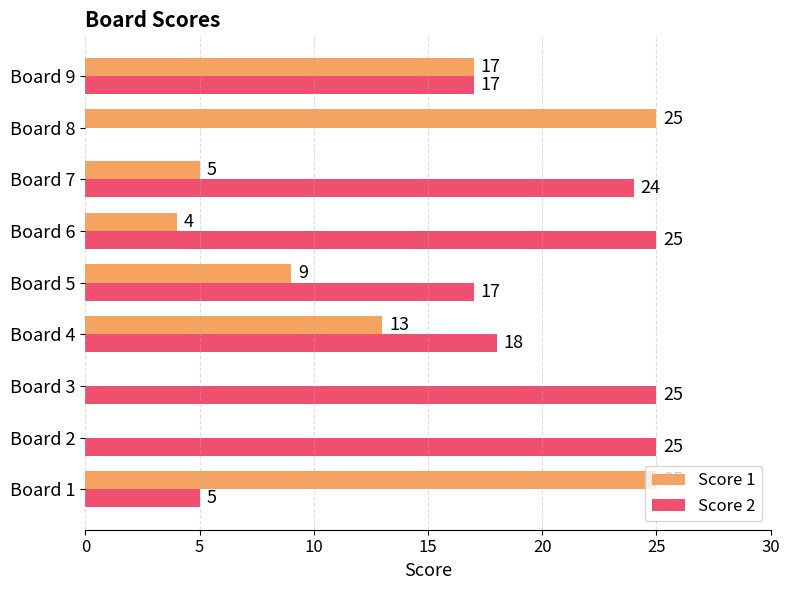

Which series changed the most between Board 2 and Board 5?

Score 1